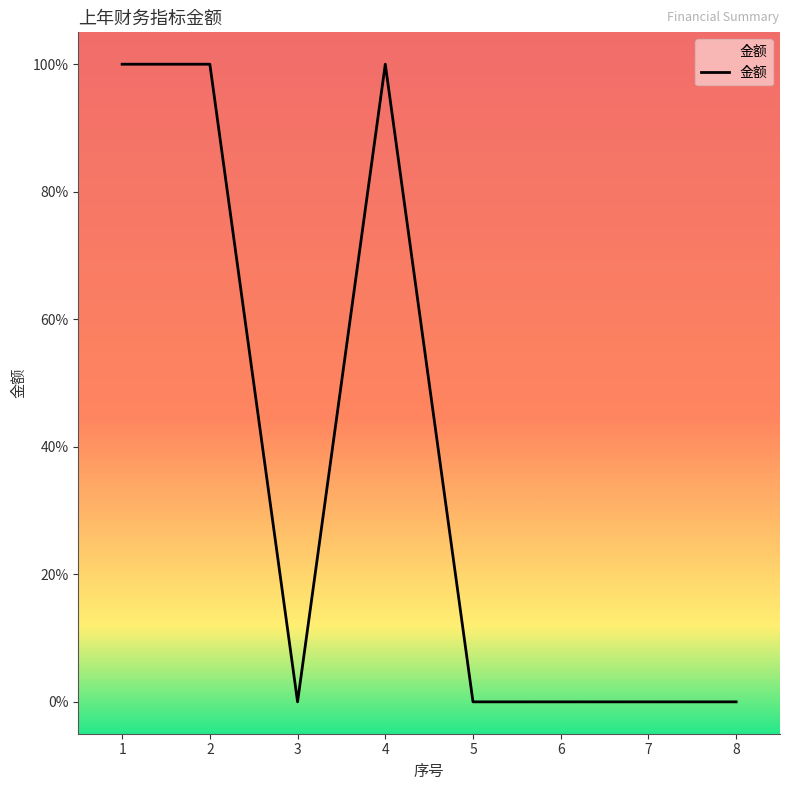

Is this an area chart (filled region under the line)?

Yes